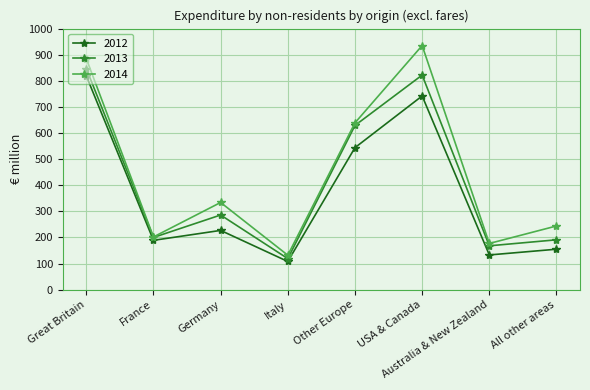

What is the lowest value of the 2012 series?

108